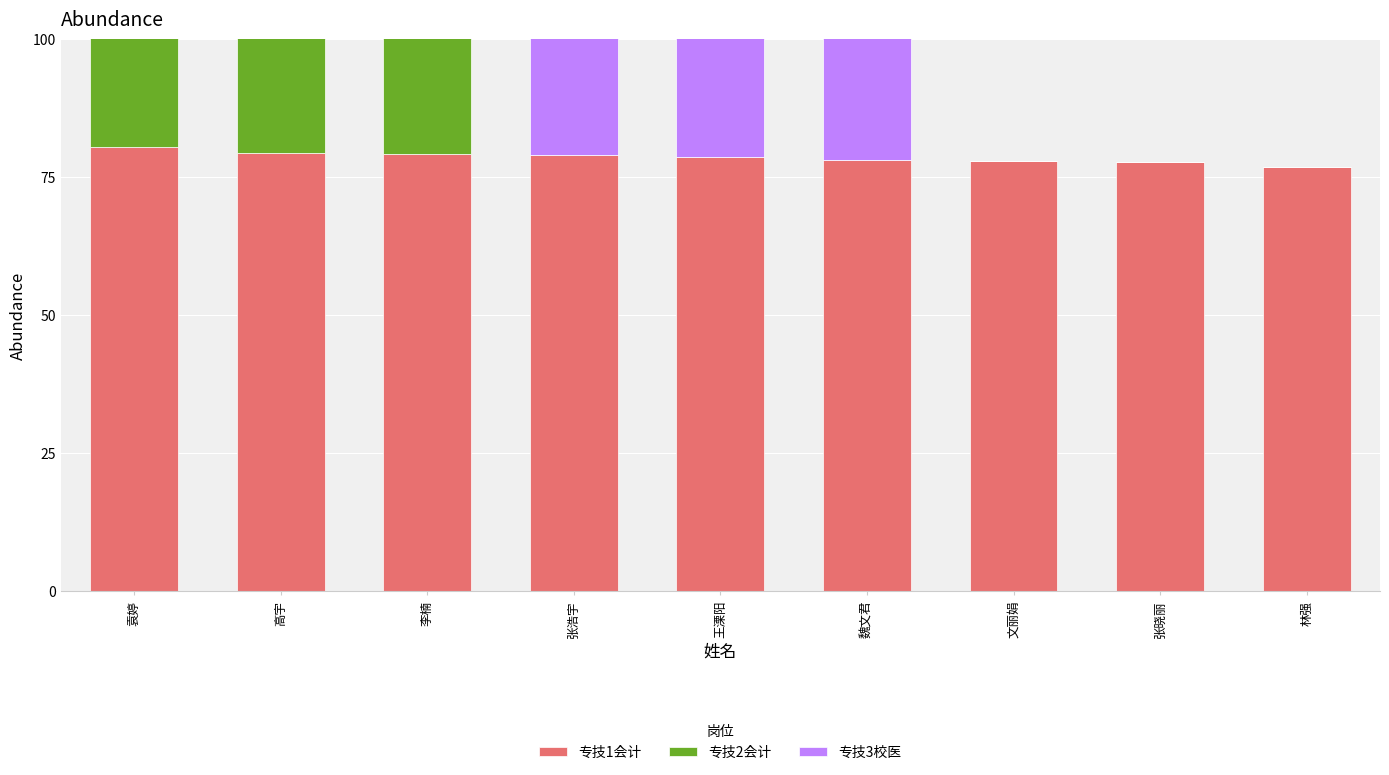

What is the label of the 6th bar from the left?

魏文君